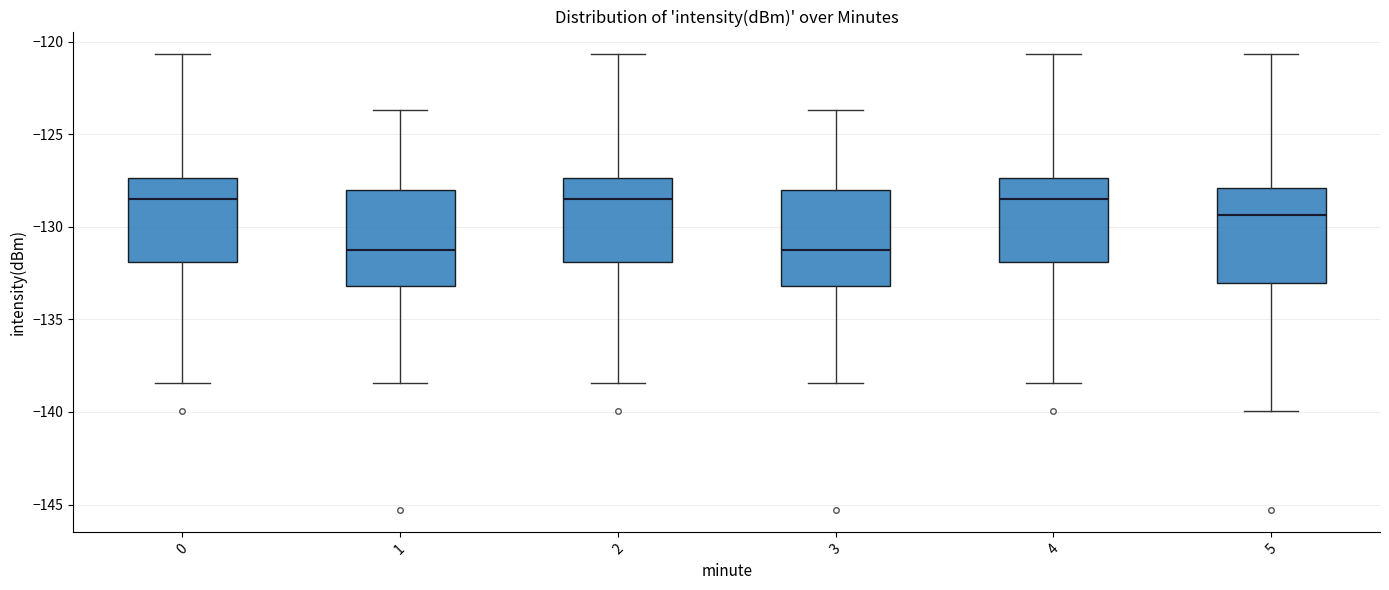

Reading left to right, transcribe this box plot: for each box, give where its median line is, the range the box spans, and where its two whiskers end, as read against the y-axis. The values are not printed on the chart, so give them approximately, as read against the axis.

0: median -128.5, box -132.0 to -127.5, whiskers -138.5 to -120.5
1: median -131.5, box -133.0 to -128.0, whiskers -138.5 to -123.5
2: median -128.5, box -132.0 to -127.5, whiskers -138.5 to -120.5
3: median -131.5, box -133.0 to -128.0, whiskers -138.5 to -123.5
4: median -128.5, box -132.0 to -127.5, whiskers -138.5 to -120.5
5: median -129.5, box -133.0 to -128.0, whiskers -140.0 to -120.5